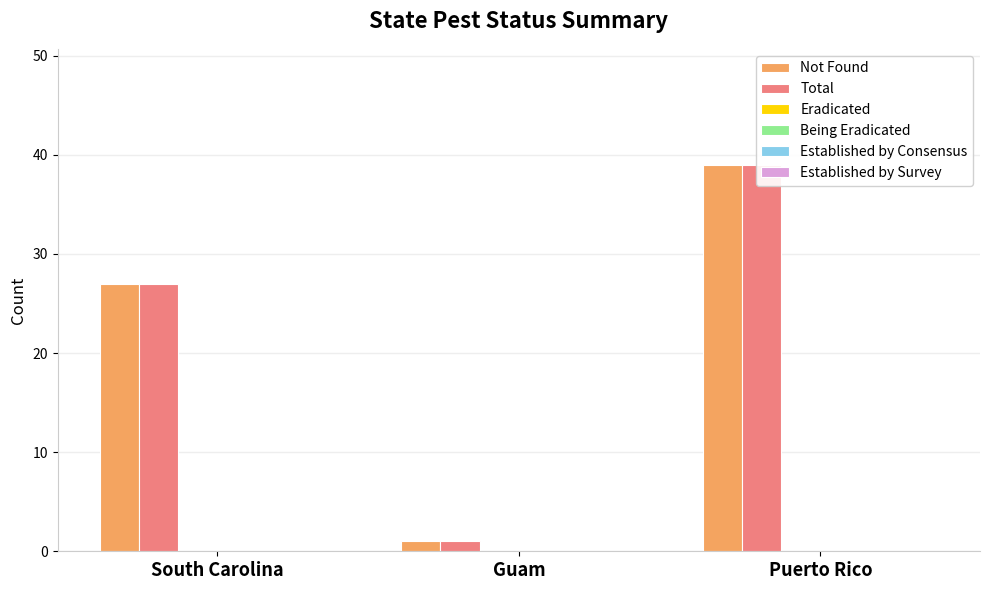

Which series has the widest spread of values?

Not Found